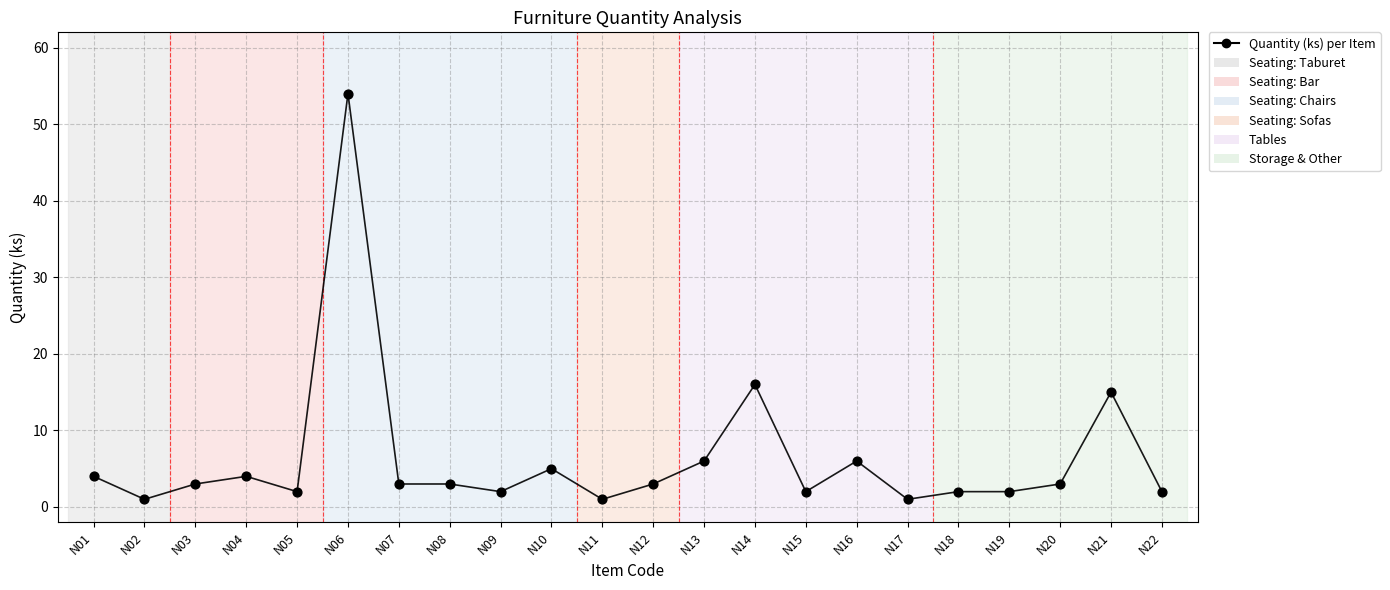

What Y value in the scatter plot is closest to 27?

16